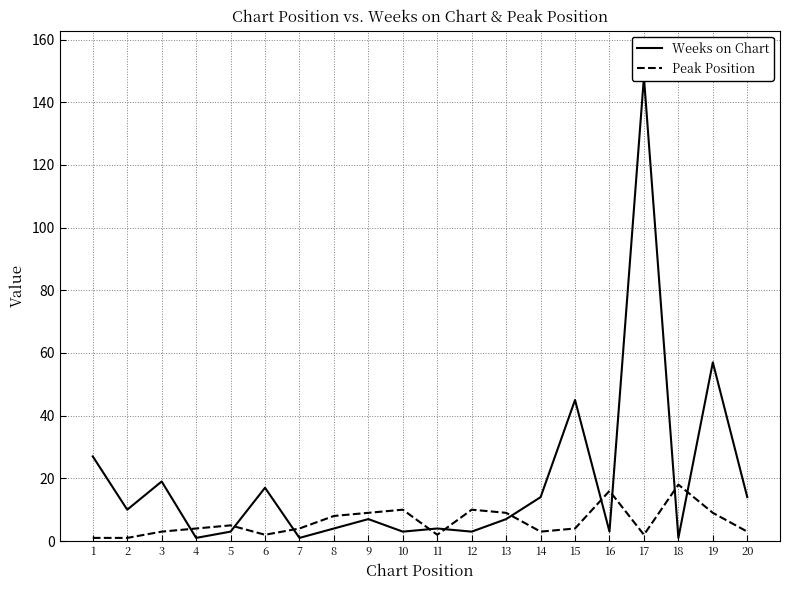

Which category has the highest value across all series?

17